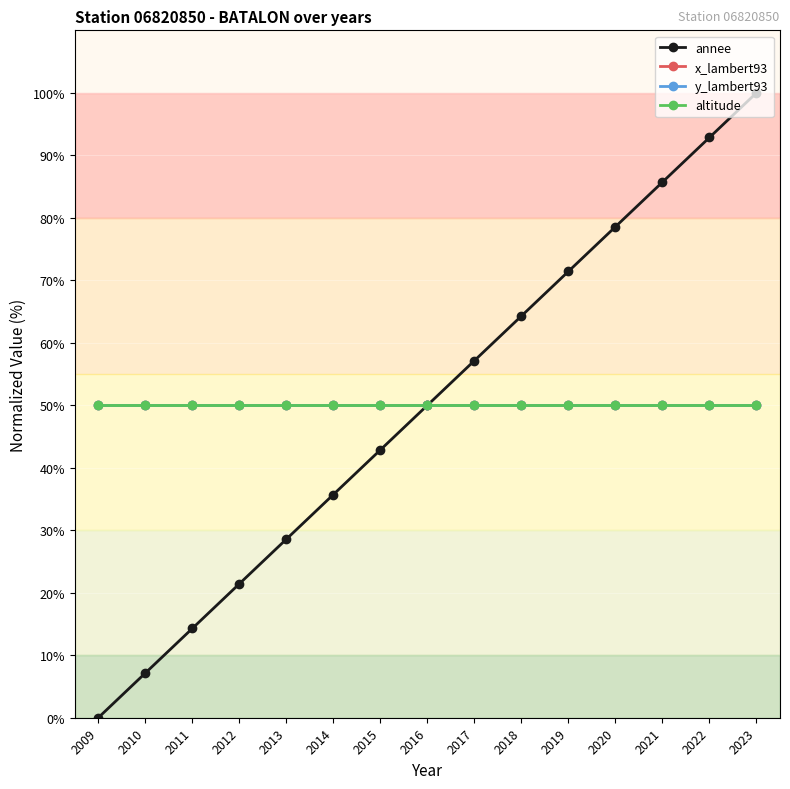

Rank the series at 2010 from highest to lowest value.

x_lambert93, y_lambert93, altitude, annee